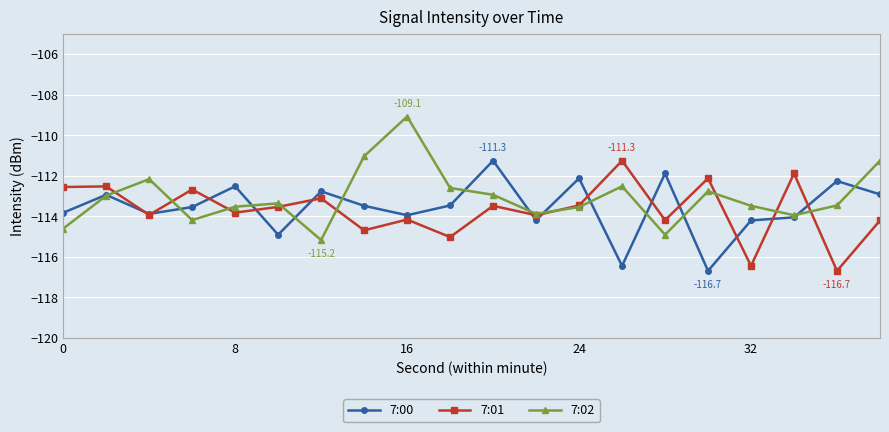

Is this an area chart (filled region under the line)?

No